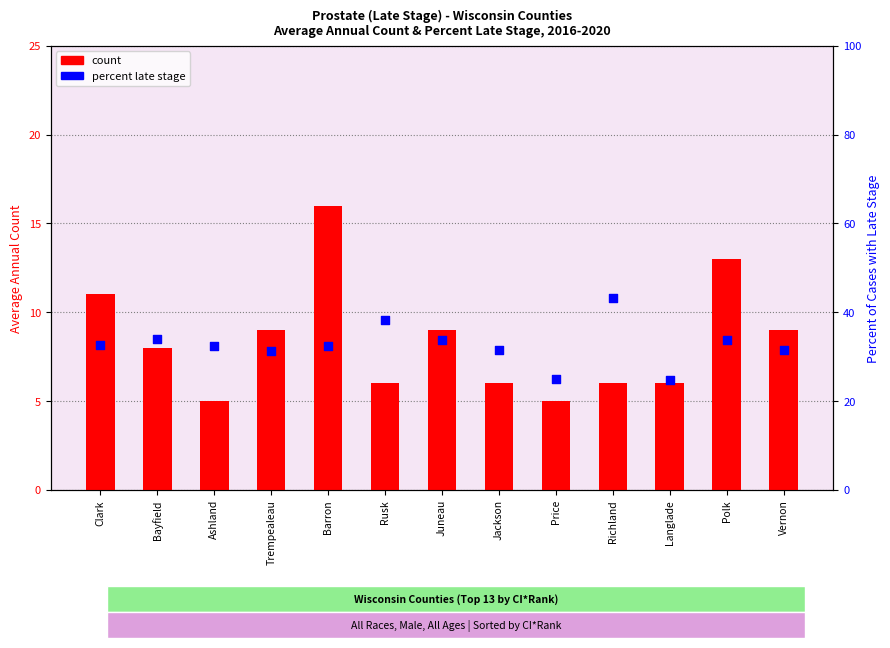

What is the total value across all series at Polk?

46.8